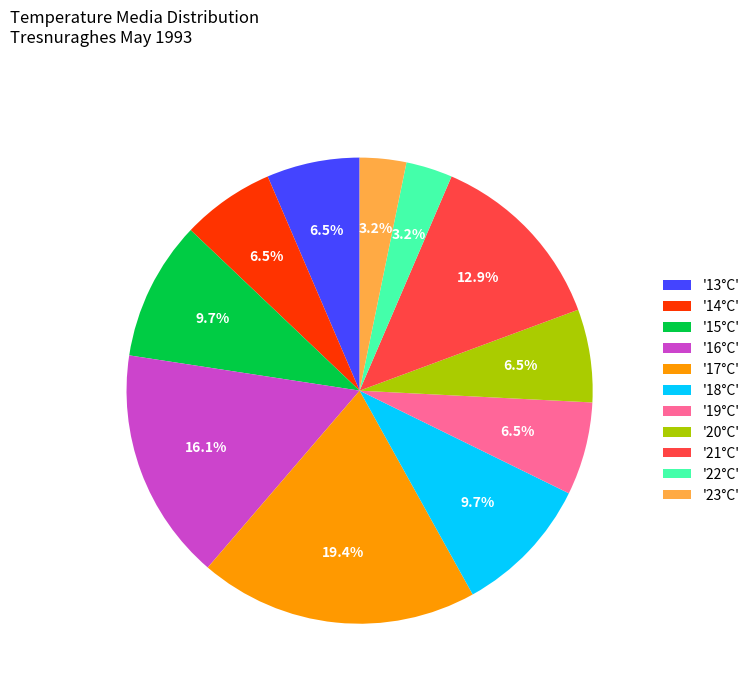

Which category has the biggest portion of the pie?

'17°C'